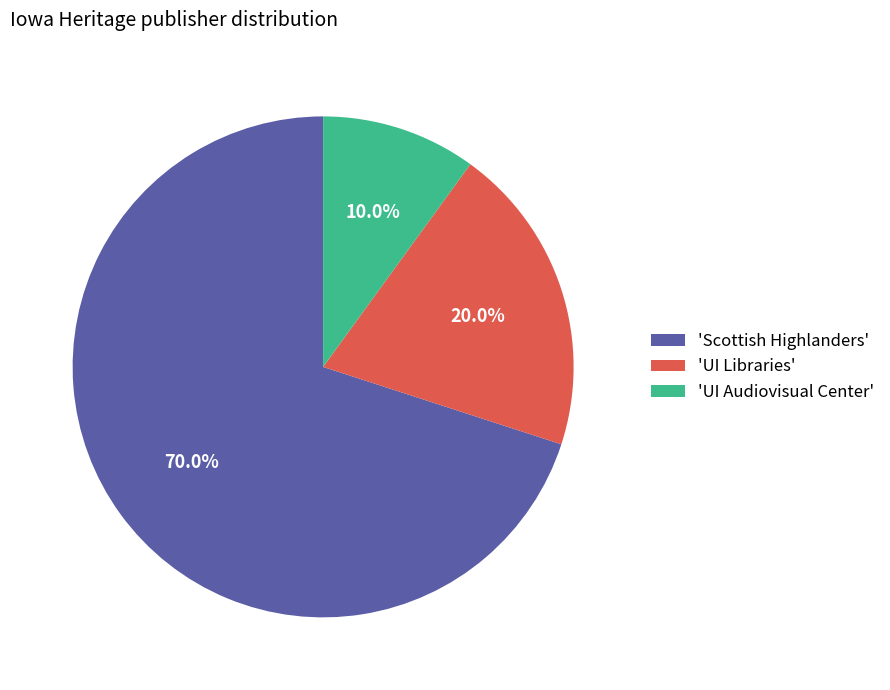

Count the number of slices in the pie.

3